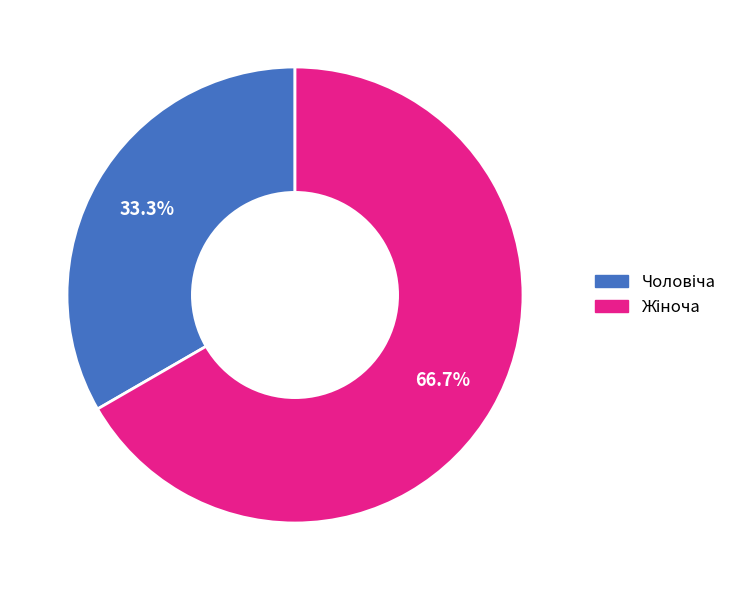

How many segments does this pie chart have?

2